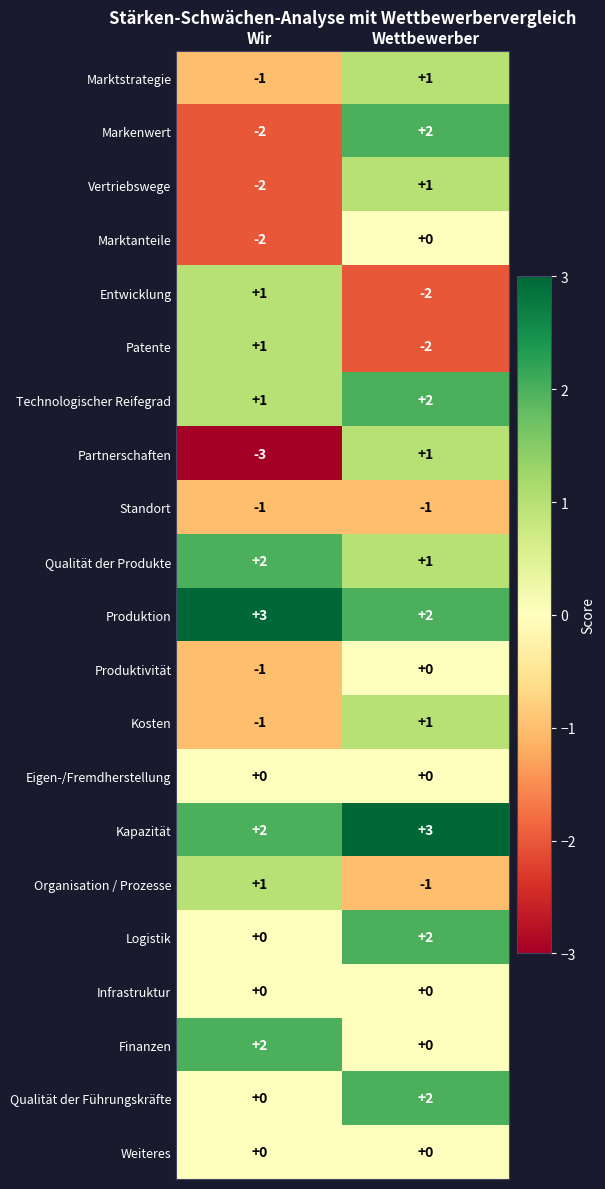

What is the difference between the highest and lowest values at Wir?

6